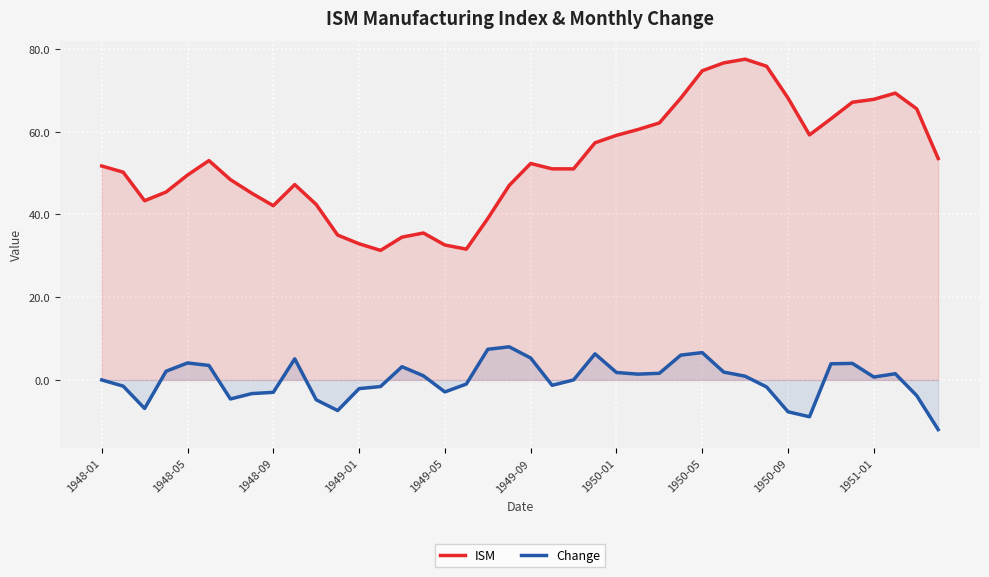

What is the value of the ISM point at the 38th from the left?

69.3